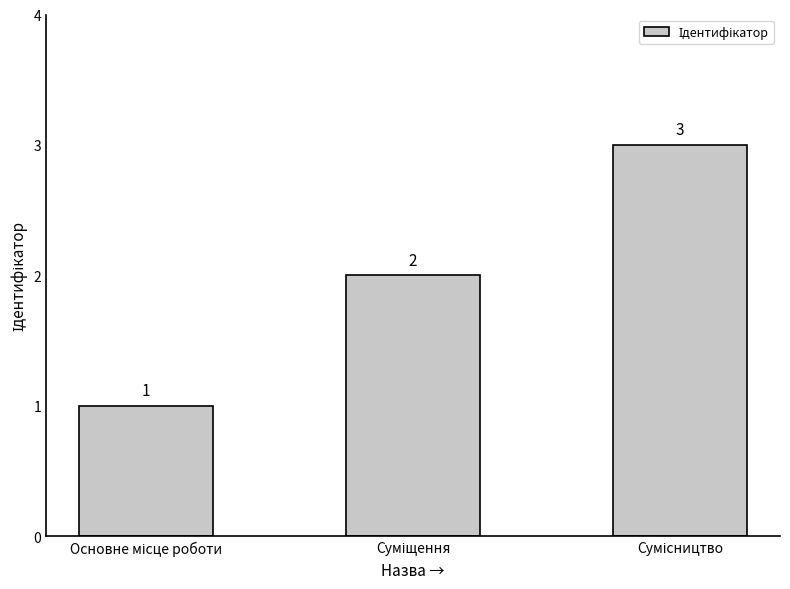

Does the chart contain any negative values?

No